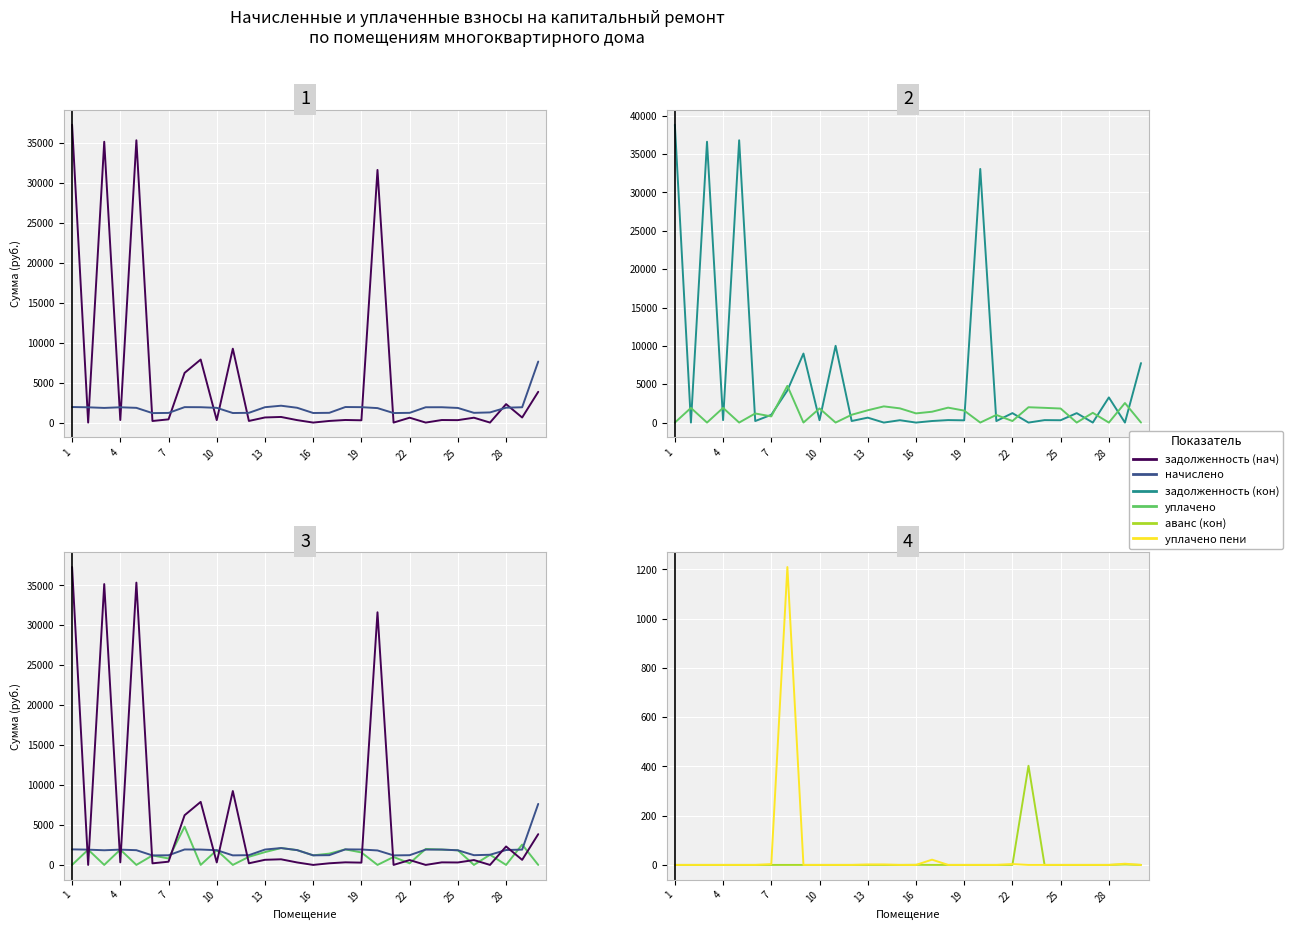

What is the value of the уплачено point at the 27th from the left?

1272.0